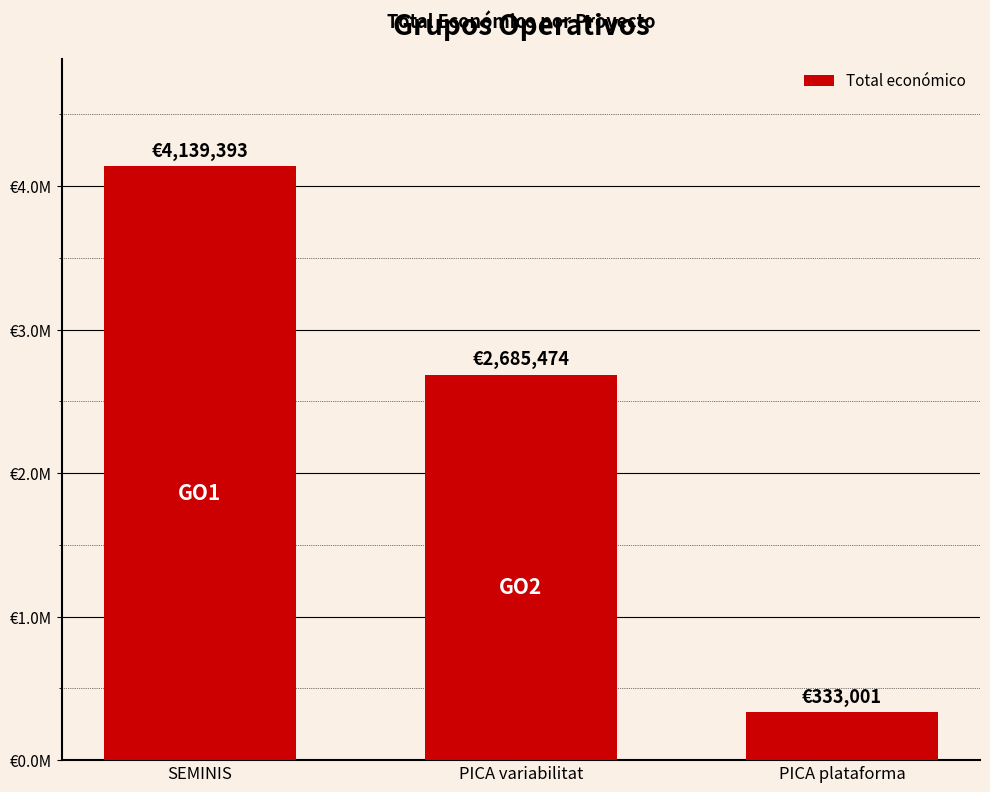

What is the change in value from SEMINIS to PICA variabilitat?

-1453919